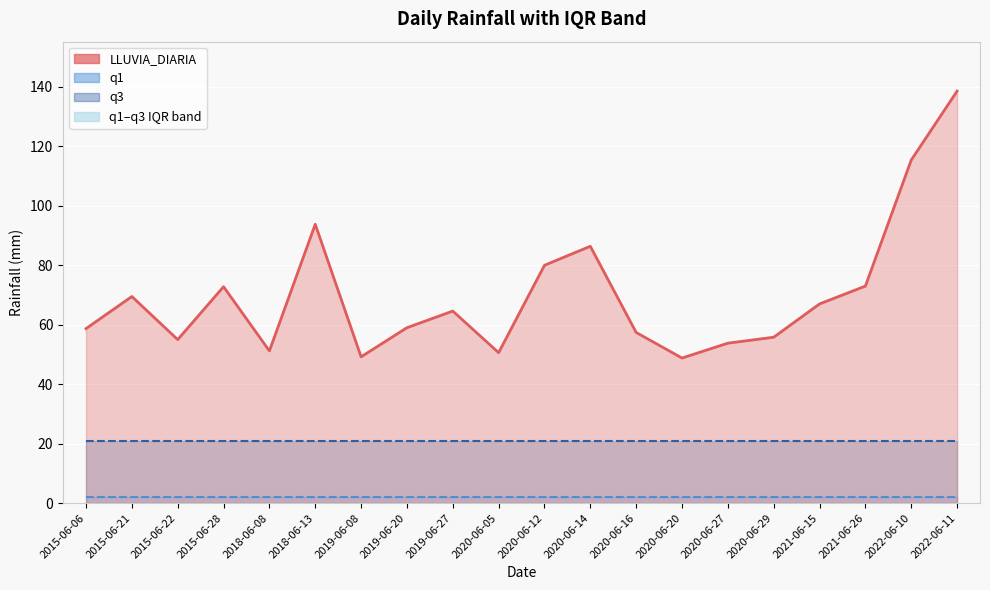

True or false: q3 has more than 0 points higher than both neighbors.

False